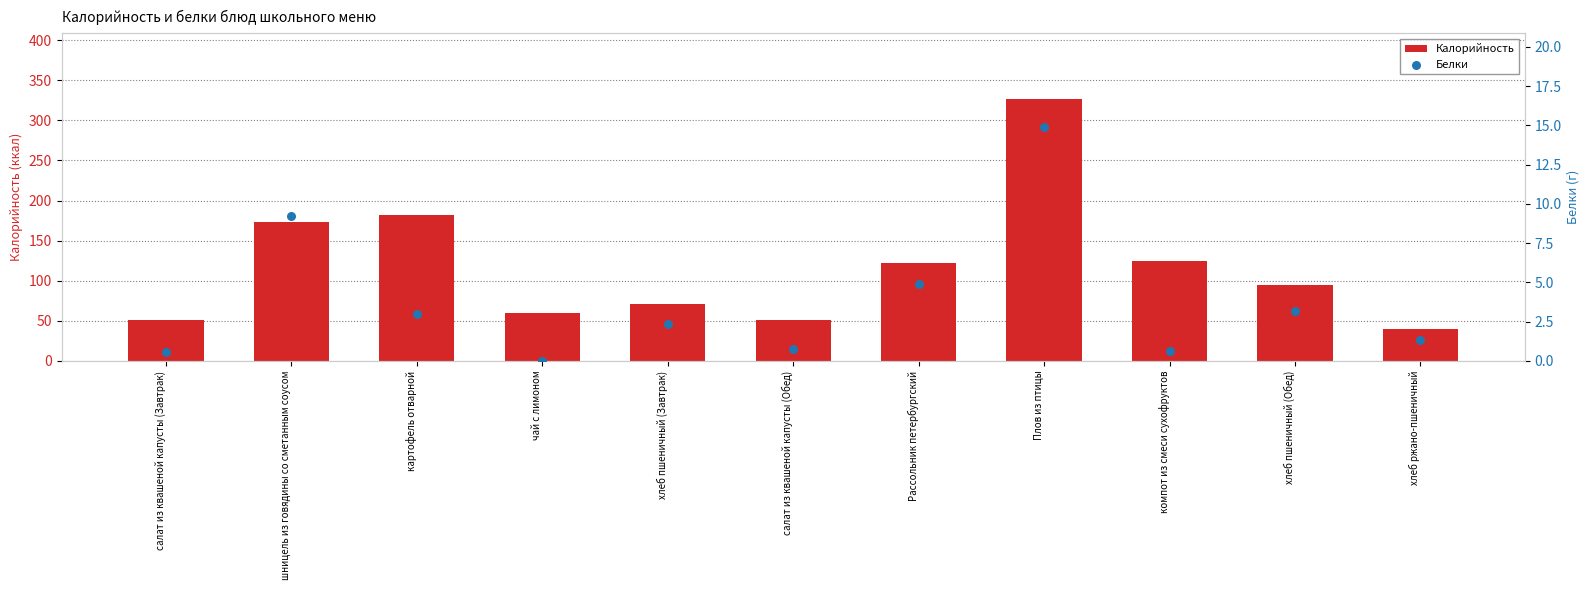

What are all the series names shown in the legend?

Калорийность, Белки